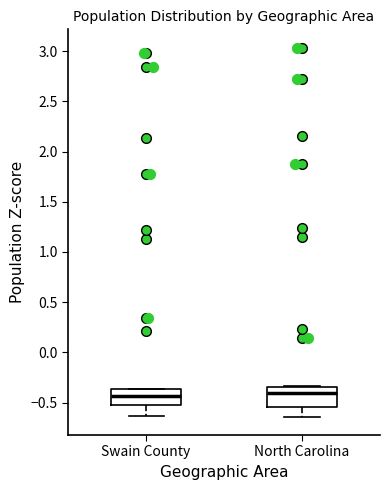

Where does the median line of the box for North Carolina sit on the y-axis? The values are not printed on the chart, so give them approximately, as read against the axis.

-0.40